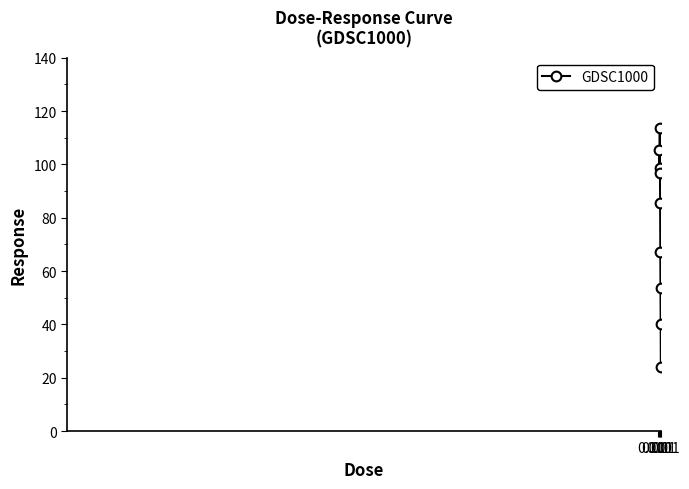

Does the chart display data point markers on the line(s)?

Yes